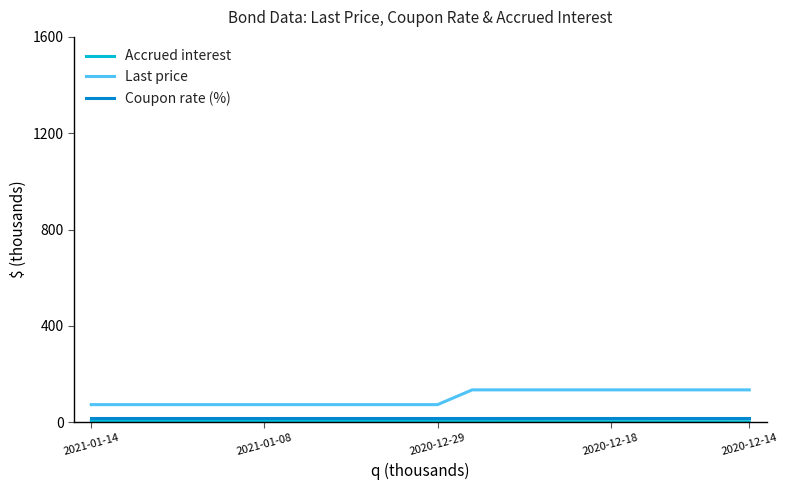

True or false: Coupon rate (%) and Last price cross at least once.

False